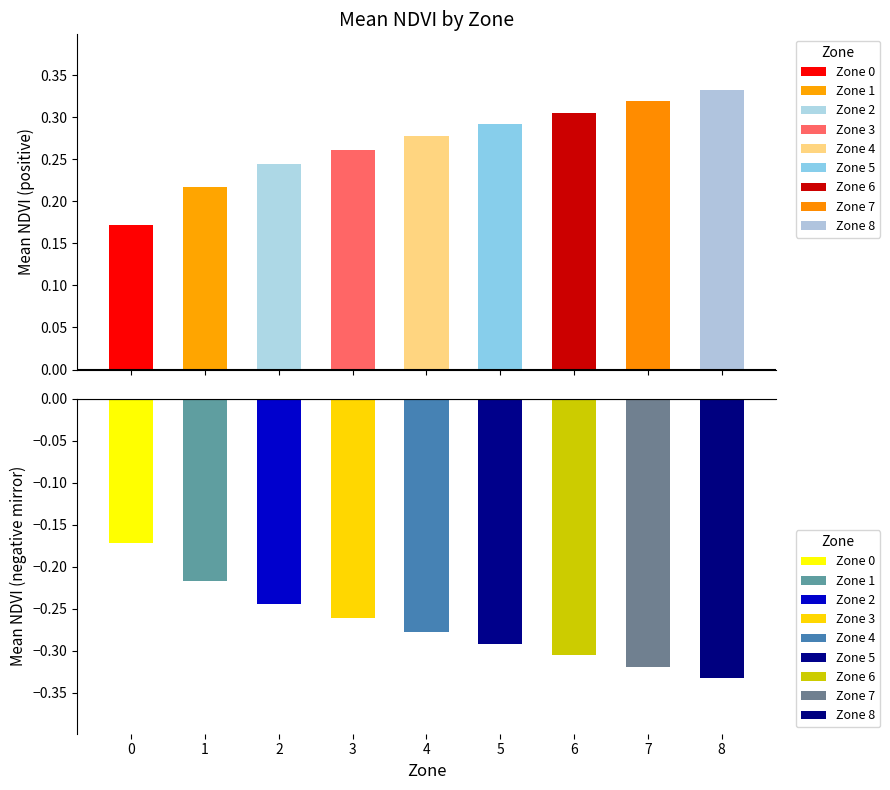

What is the value of the mean_NDVI bar at the 7th from the left?

0.3